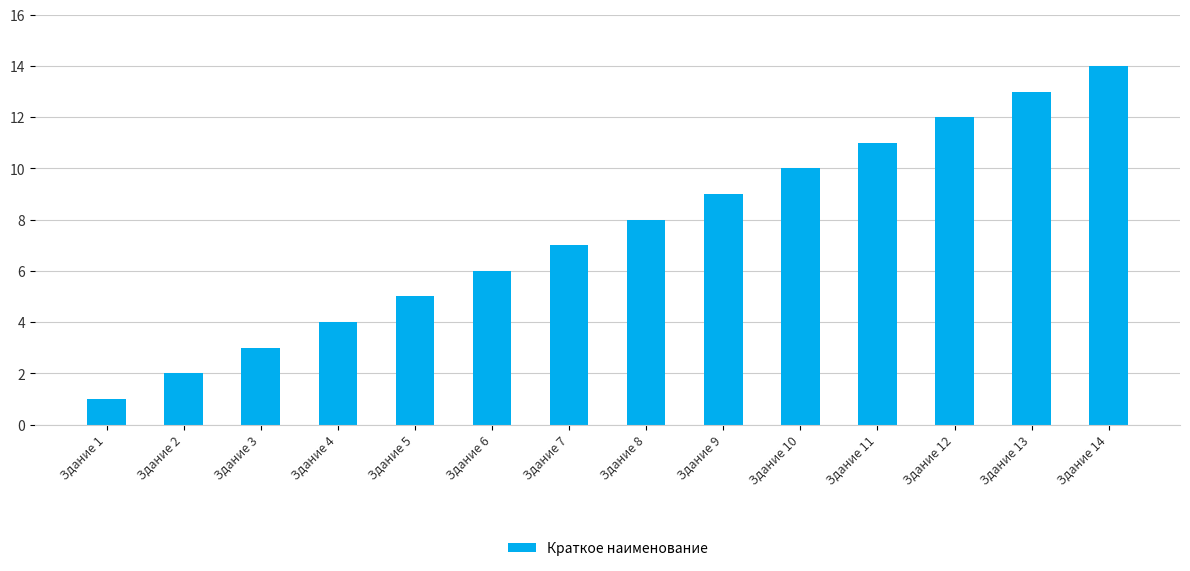

Rank the categories by value from highest to lowest.

Здание 14, Здание 13, Здание 12, Здание 11, Здание 10, Здание 9, Здание 8, Здание 7, Здание 6, Здание 5, Здание 4, Здание 3, Здание 2, Здание 1